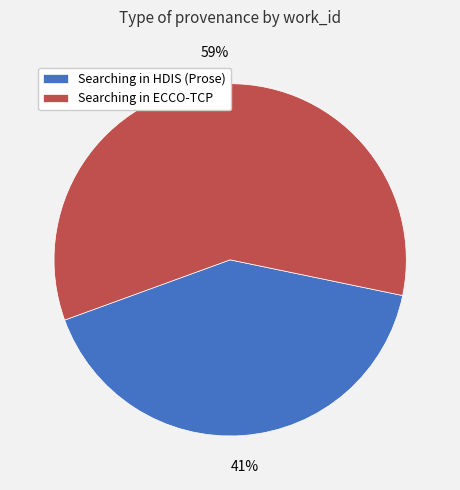

To the nearest percent, what portion does Searching in ECCO-TCP represent?

59%